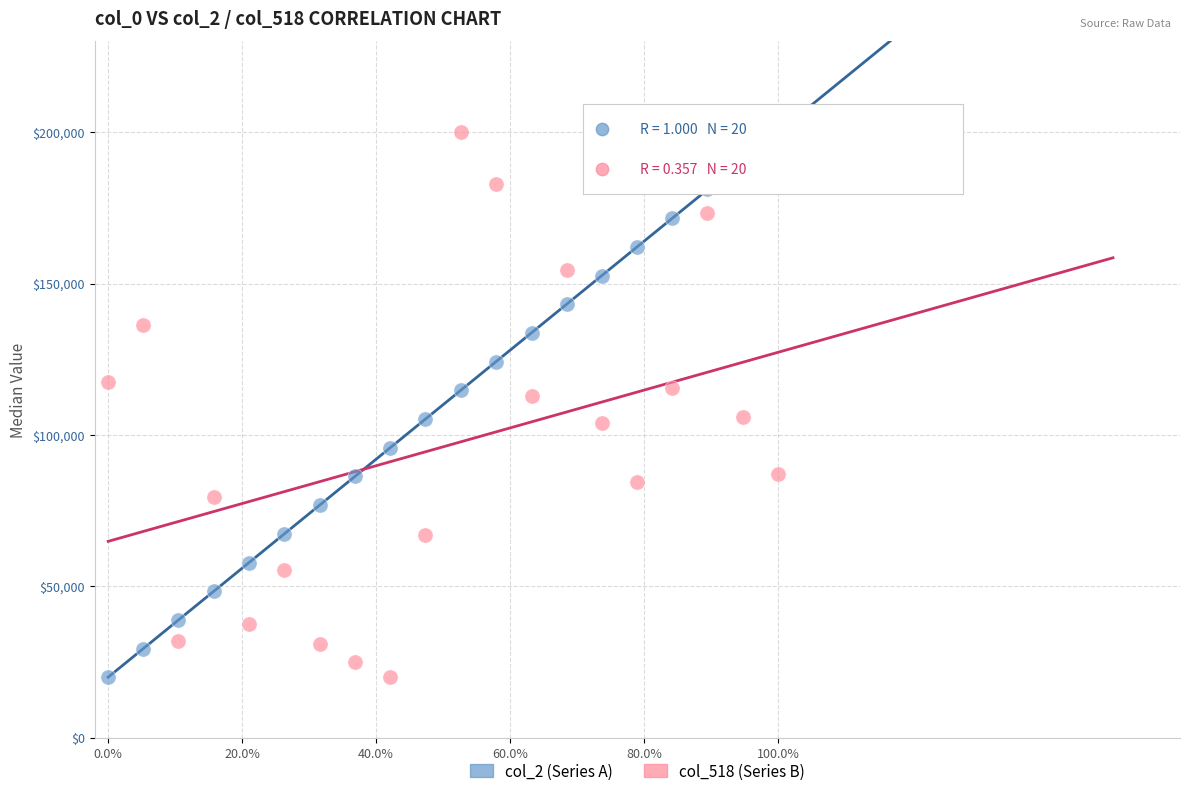

What are all the series names shown in the legend?

col_2 (Series A), col_518 (Series B)